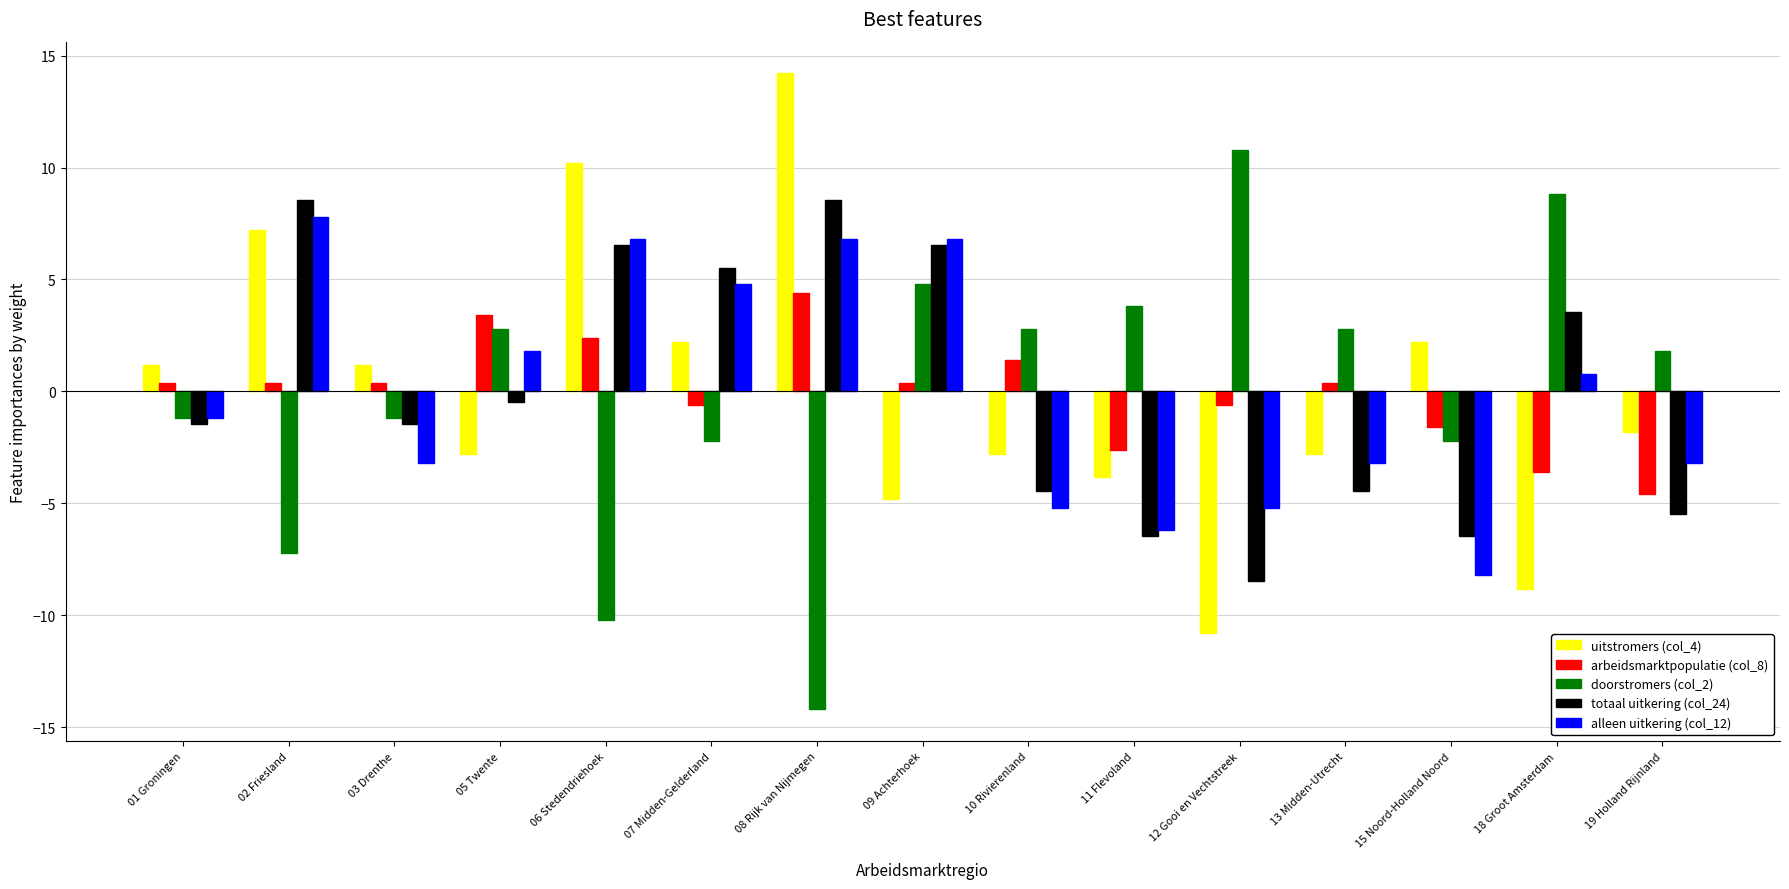

Read the totaal uitkering (col_24) value at 19 Holland Rijnland.

-5.5